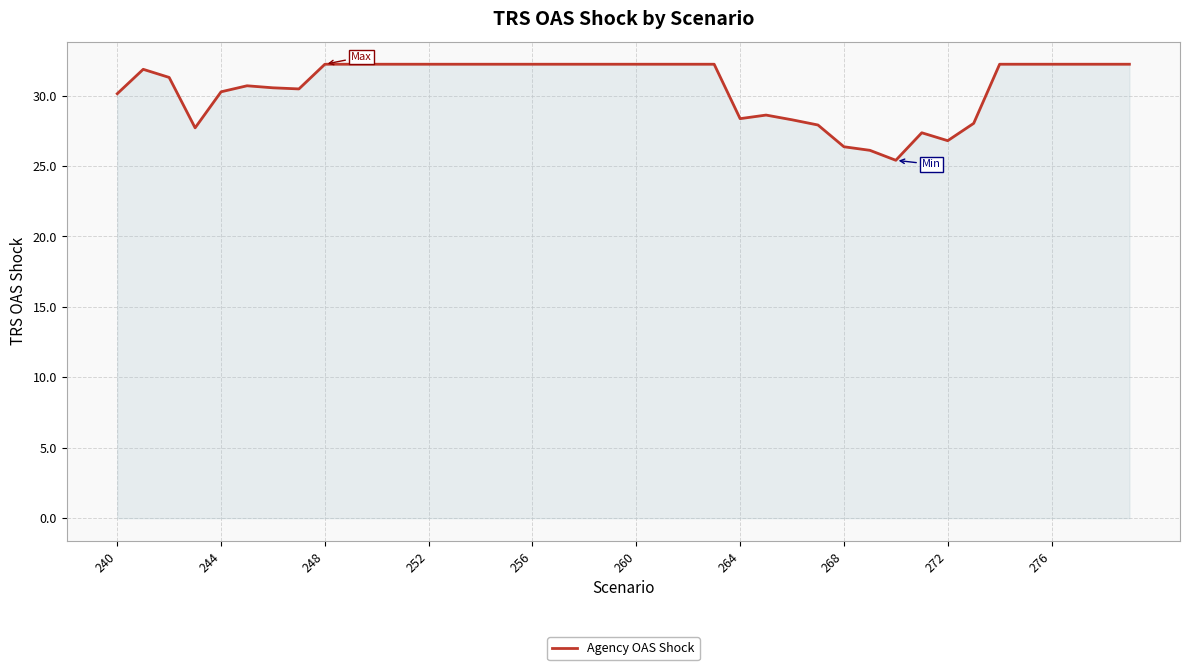

What is the difference between the maximum and minimum values?

6.8